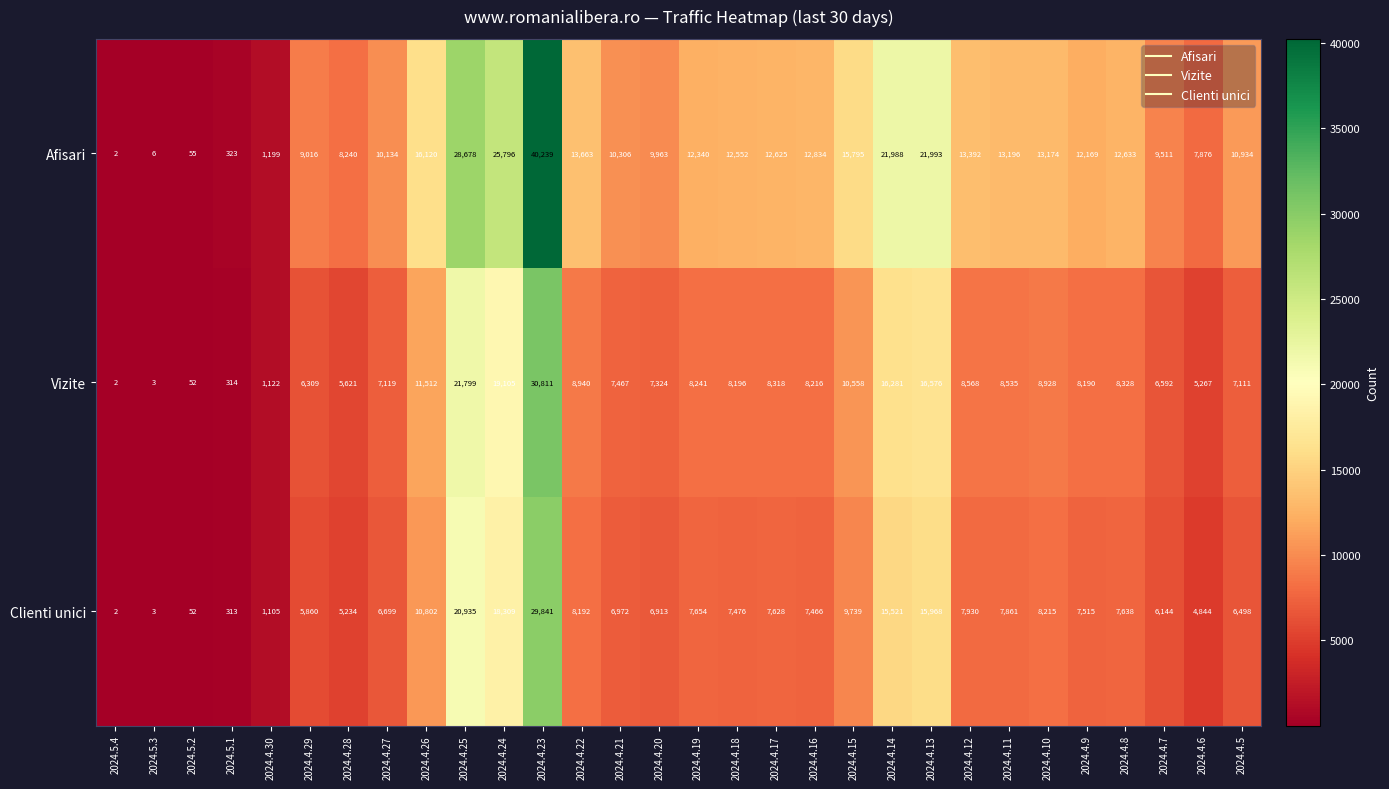

At 2024.4.19, list the series in order from smallest to largest.

Clienti unici, Vizite, Afisari